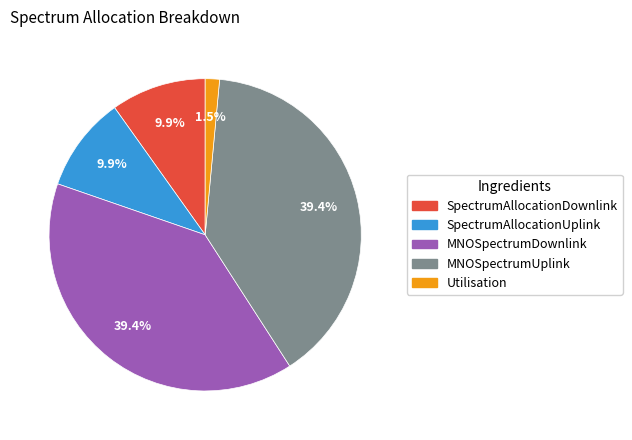

What percentage is NOT represented by SpectrumAllocationUplink?

90.1%